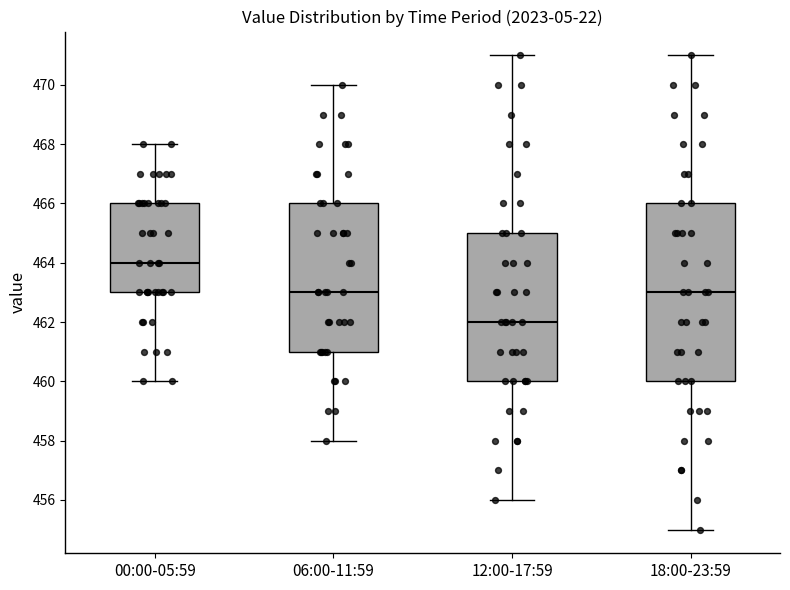

Reading left to right, transcribe this box plot: for each box, give where its median line is, the range the box spans, and where its two whiskers end, as read against the y-axis. The values are not printed on the chart, so give them approximately, as read against the axis.

00:00-05:59: median 464, box 463 to 466, whiskers 460 to 468
06:00-11:59: median 463, box 461 to 466, whiskers 458 to 470
12:00-17:59: median 462, box 460 to 465, whiskers 456 to 471
18:00-23:59: median 463, box 460 to 466, whiskers 455 to 471